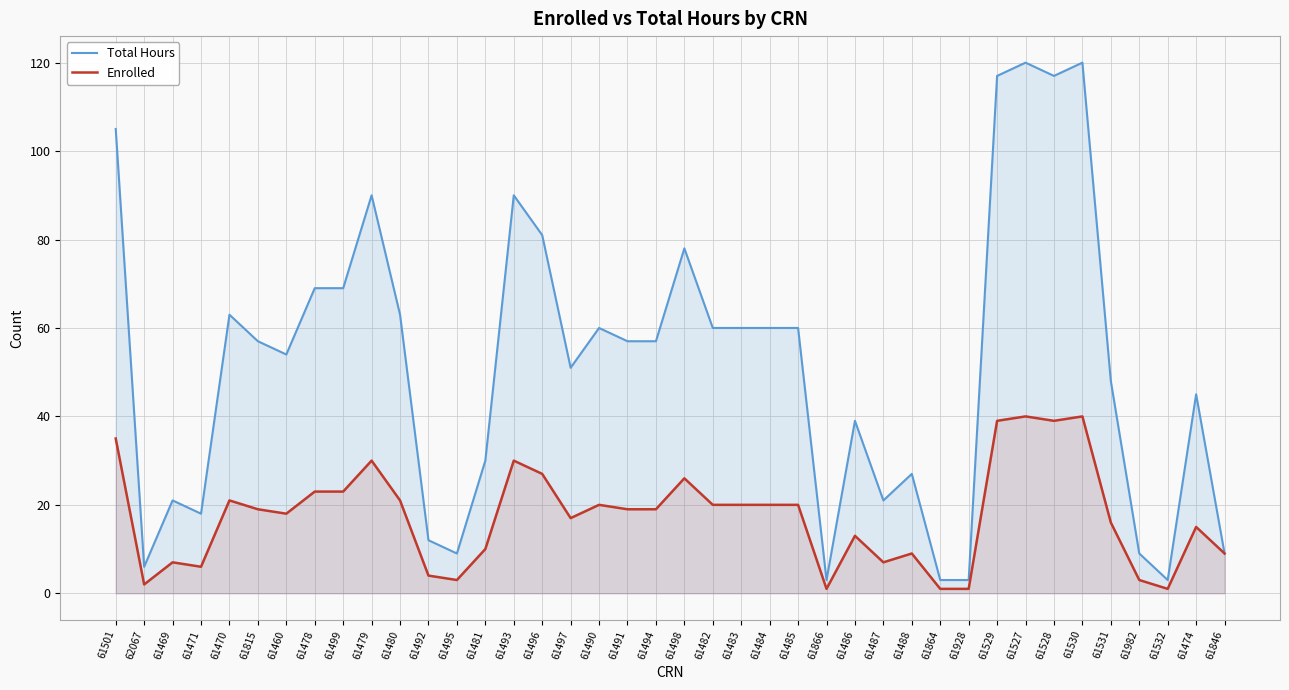

The value of Total Hours at 61490 is 60. True or false?

True